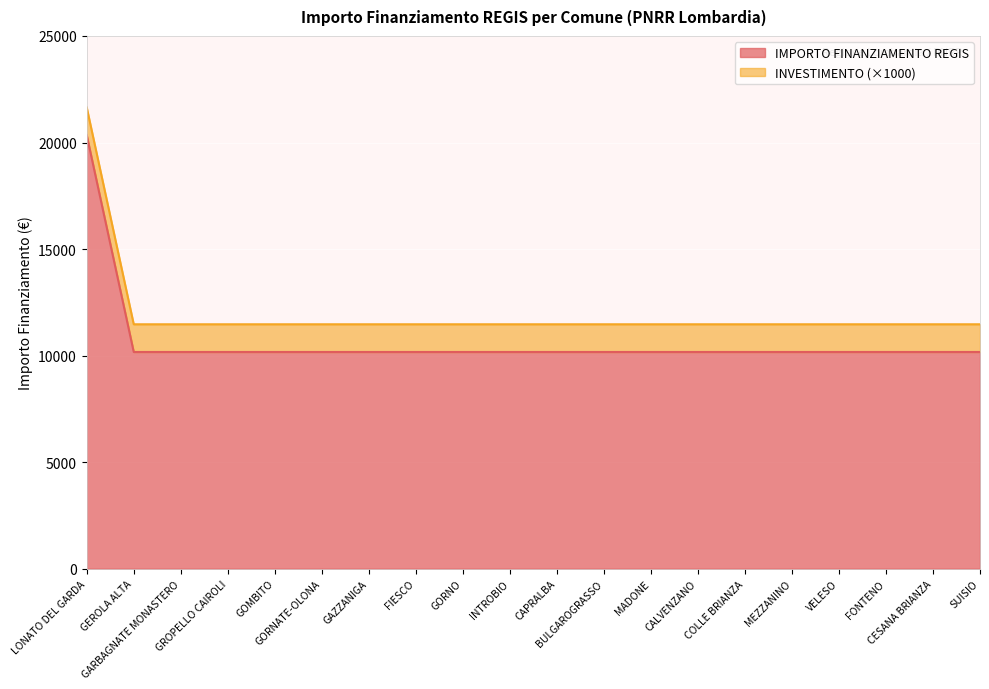

Does the chart display data point markers on the line(s)?

No